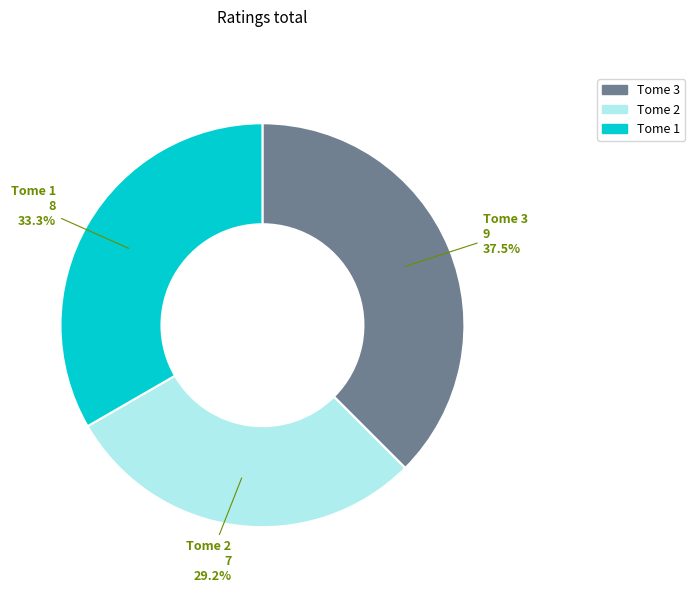

Rank the categories by value from highest to lowest.

Tome 3, Tome 1, Tome 2